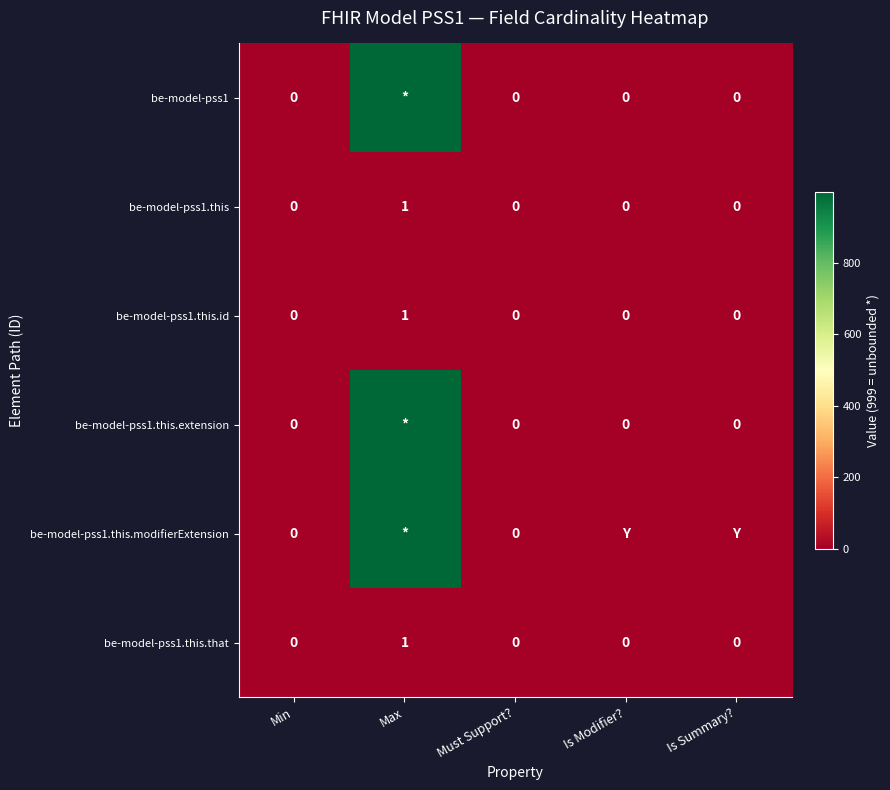

The be-model-pss1.this.that series shows 0 at Min. True or false?

True